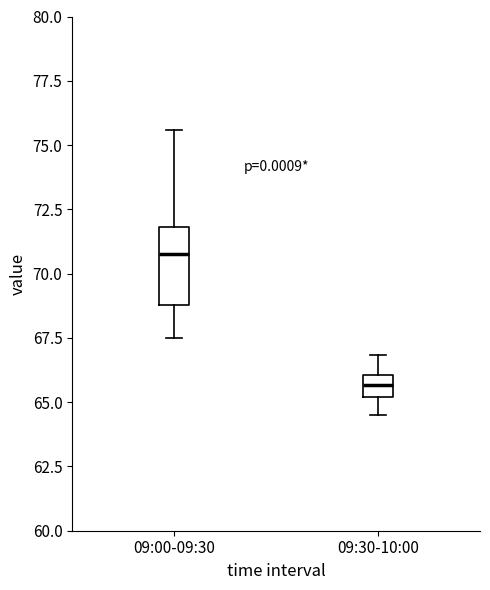

Which box's median line is the lowest?

09:30-10:00